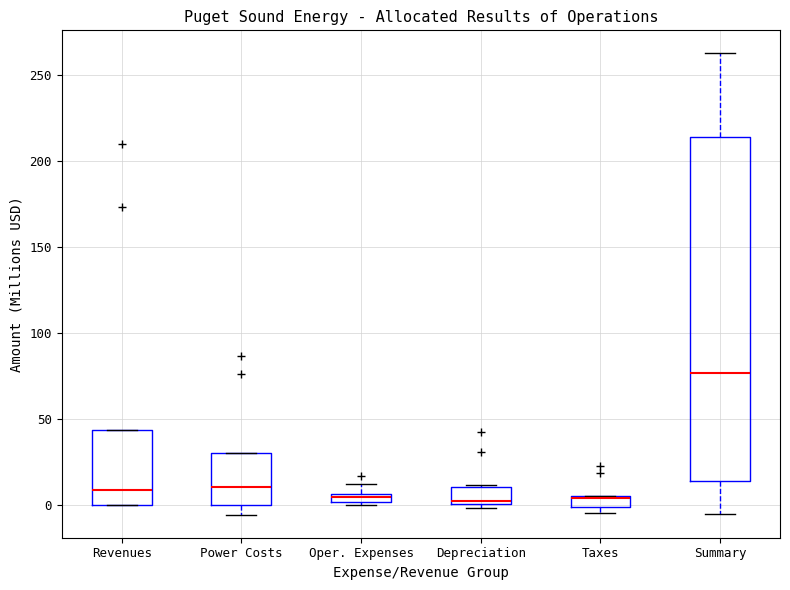

Comparing the boxes themselves (not the whiskers), which one is the tallest?

Summary